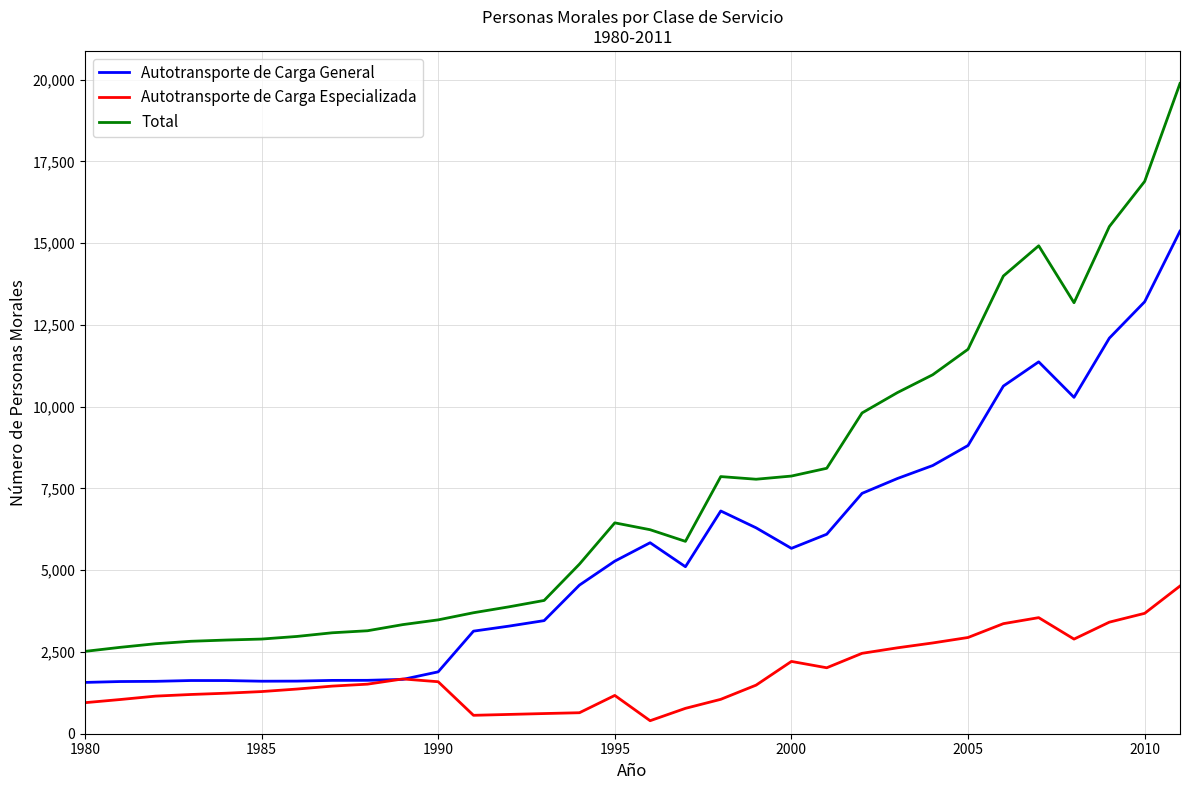

True or false: Total and Autotransporte de Carga Especializada cross at least once.

False